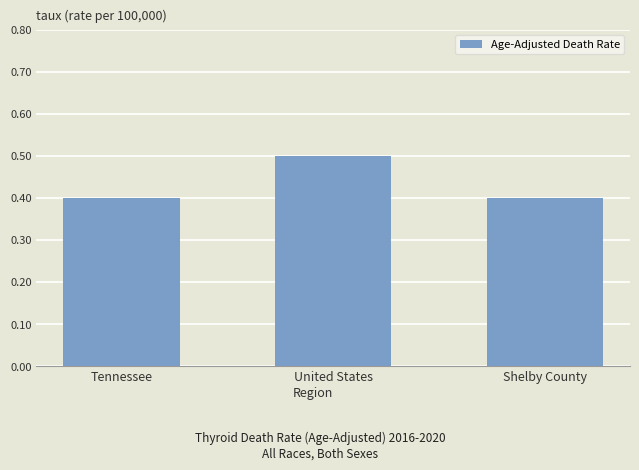

Are the bars horizontal?

No